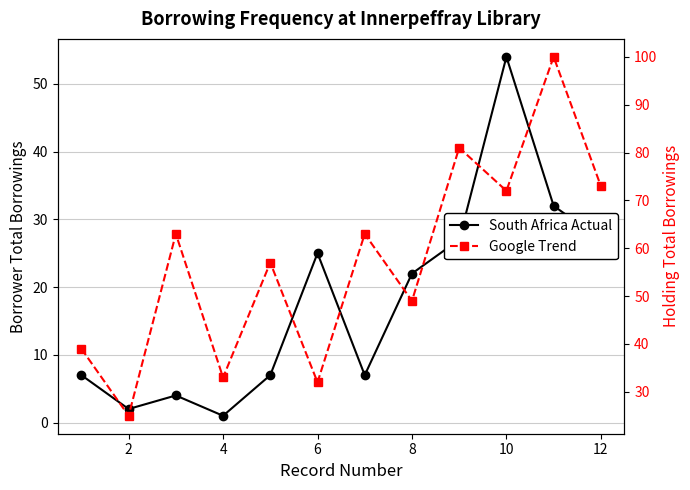

Which series changed the most between 4 and 6?

South Africa Actual